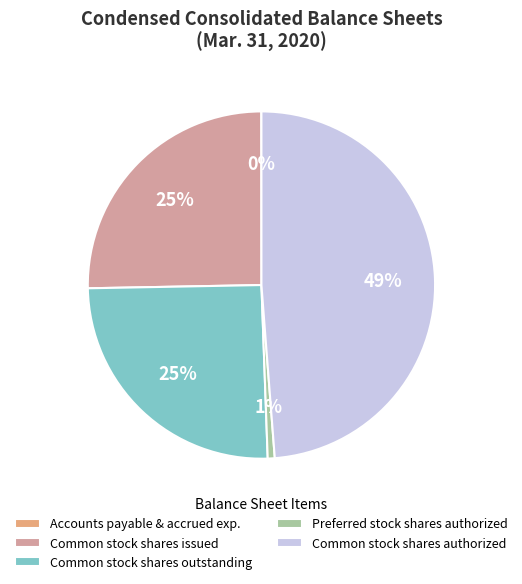

What percentage is the Common stock shares issued slice, to the nearest percent?

25%